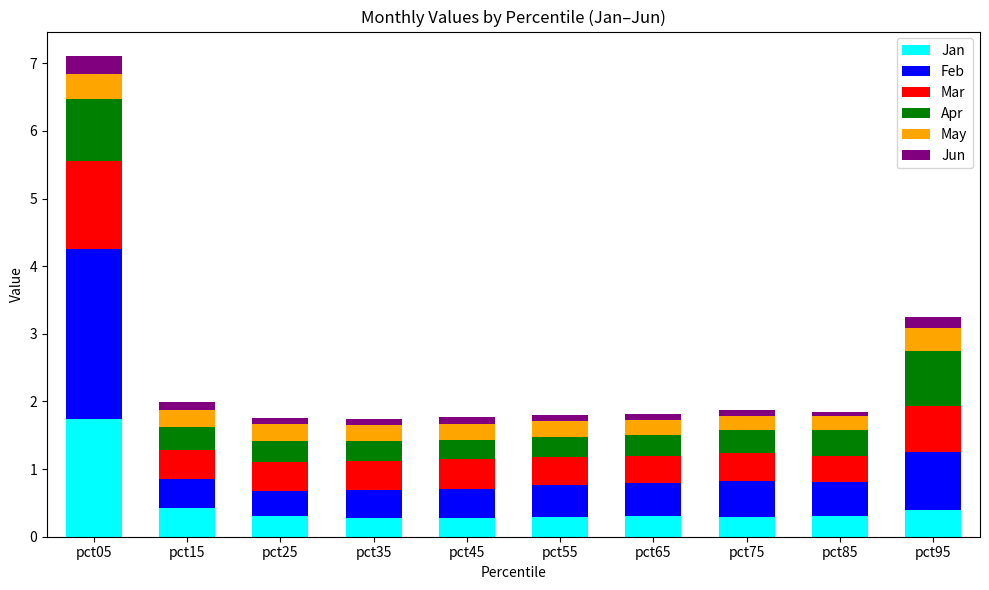

What is the difference between the maximum and second lowest values in the Jan series?

1.5